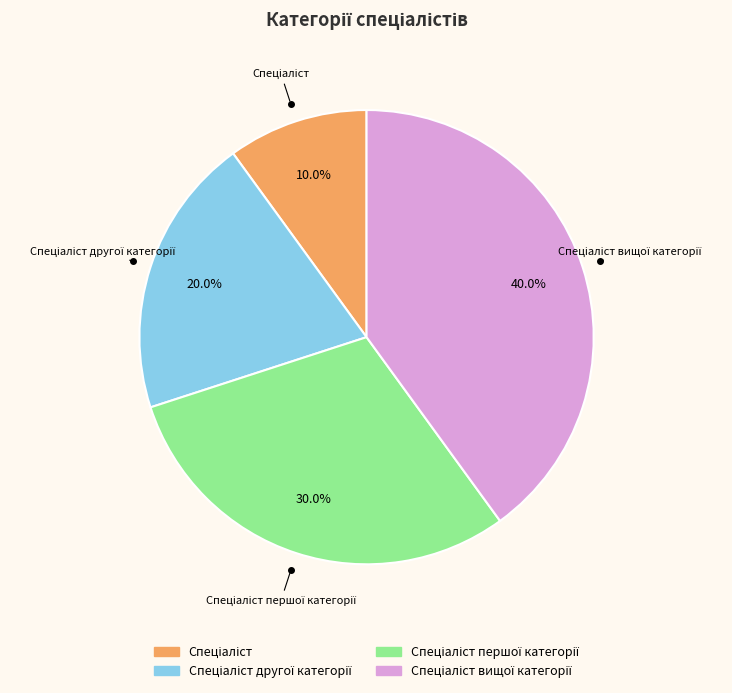

Does any single category account for the majority?

No